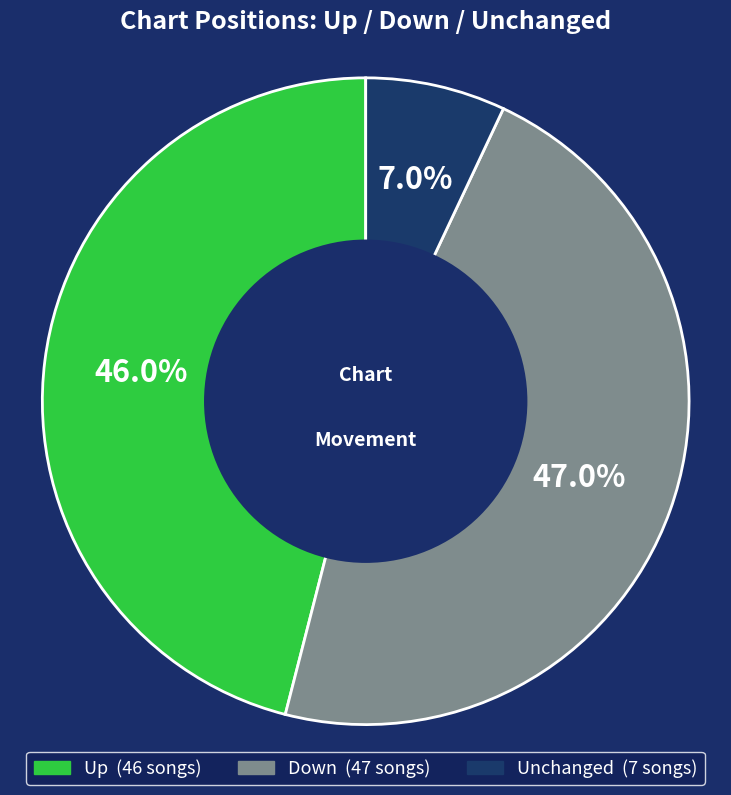

Is there a majority slice in this chart?

No